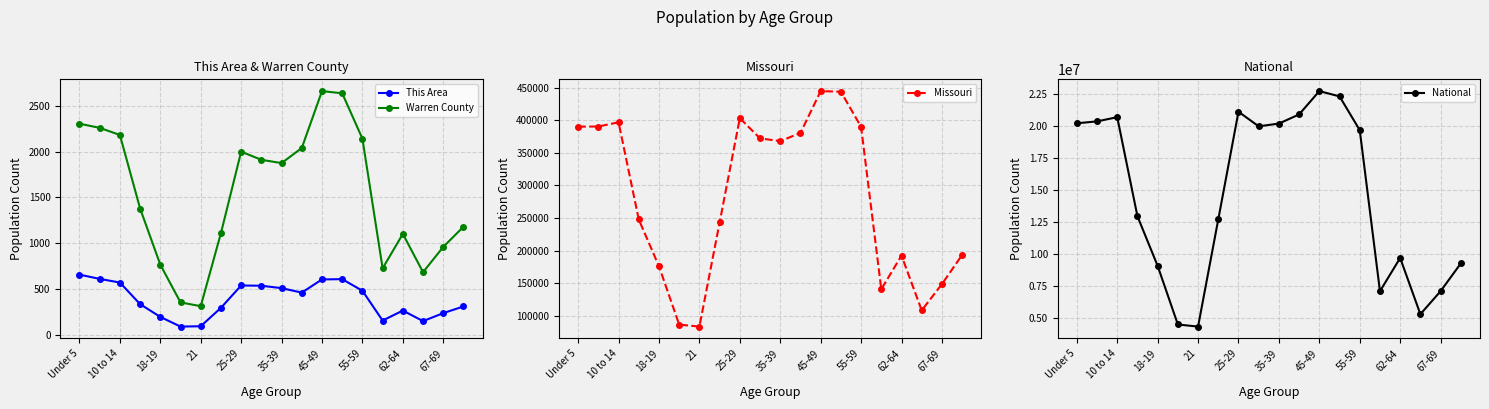

How many data points in National are less than 19664805?

10